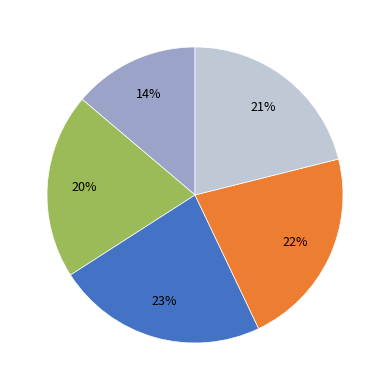

Does any single category account for the majority?

No